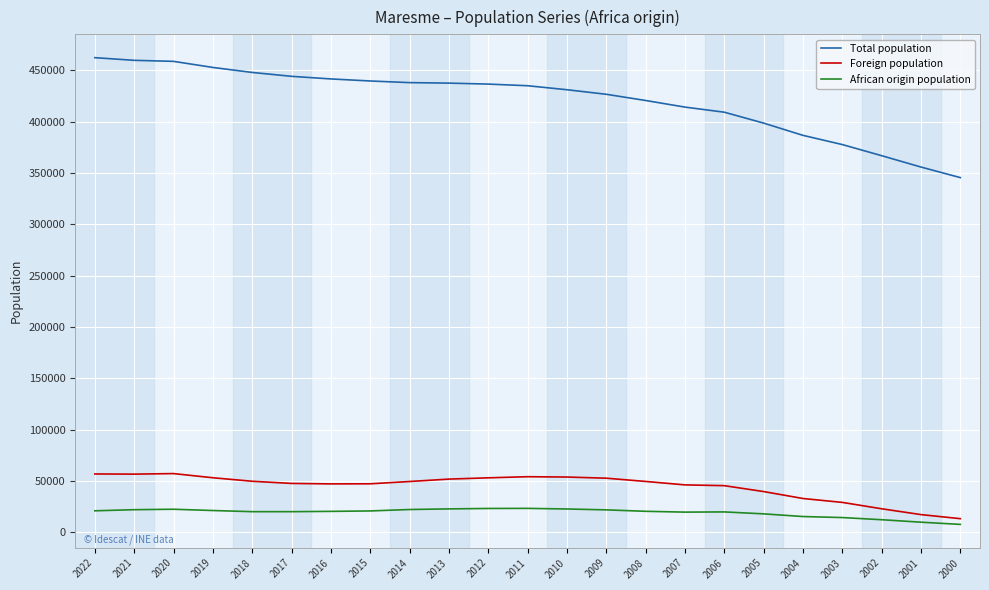

What is the highest value of the Total population series?

462213